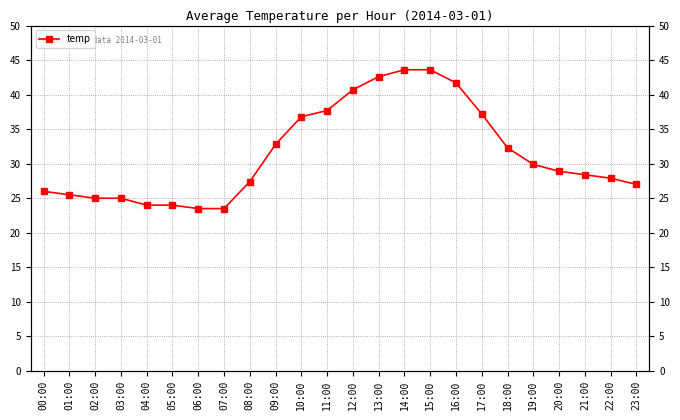

What is the sum of the values at 00:00 and 09:00?

58.8